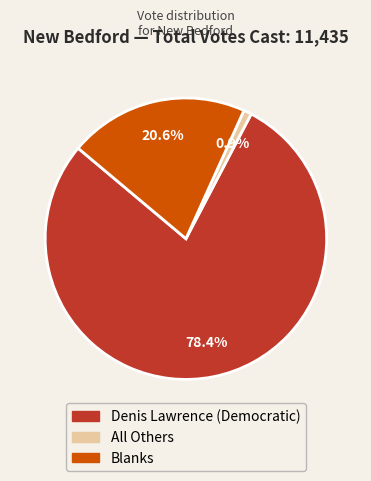

The All Others slice represents 15% of the pie. True or false?

False